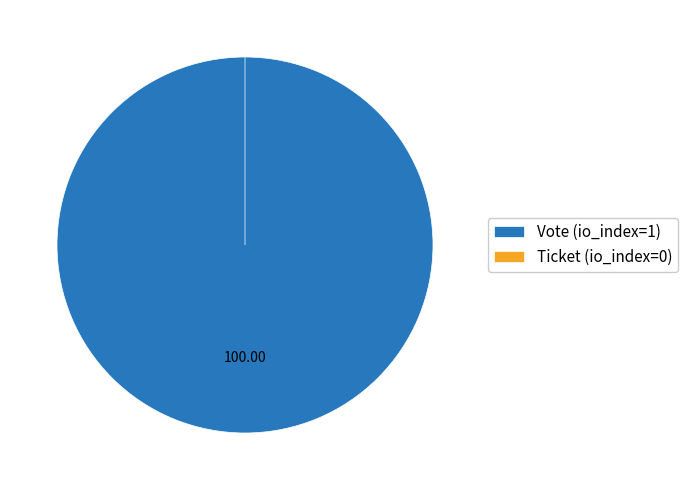

To the nearest percent, what is the difference between the Vote (io_index=1) and Ticket (io_index=0) slice percentages?

100%